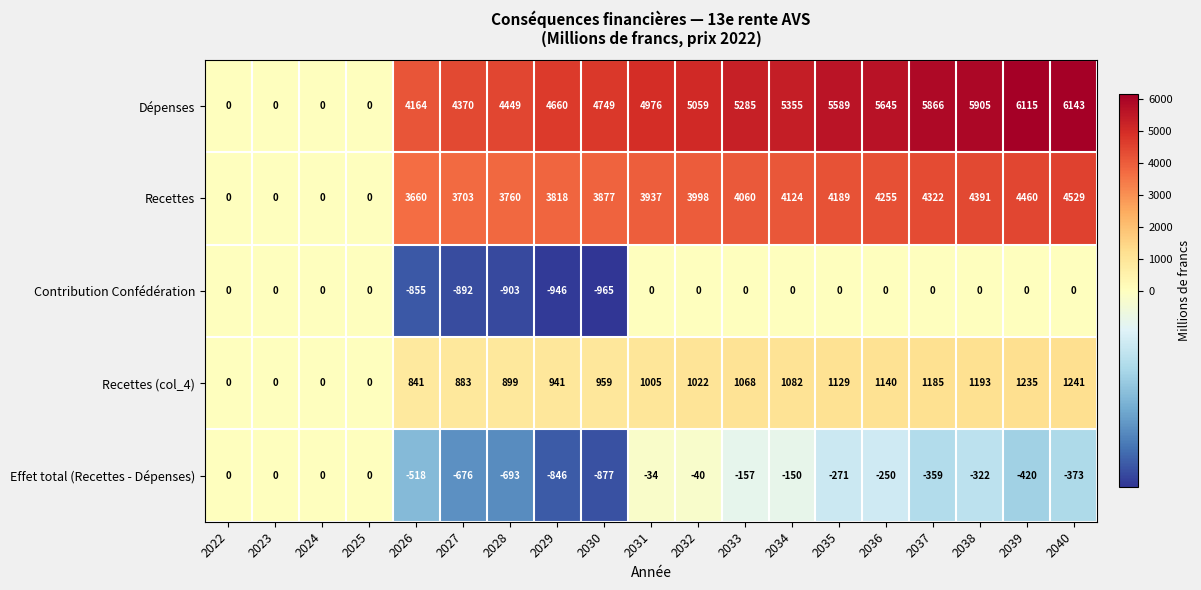

Which series changed the most between 2027 and 2036?

Dépenses